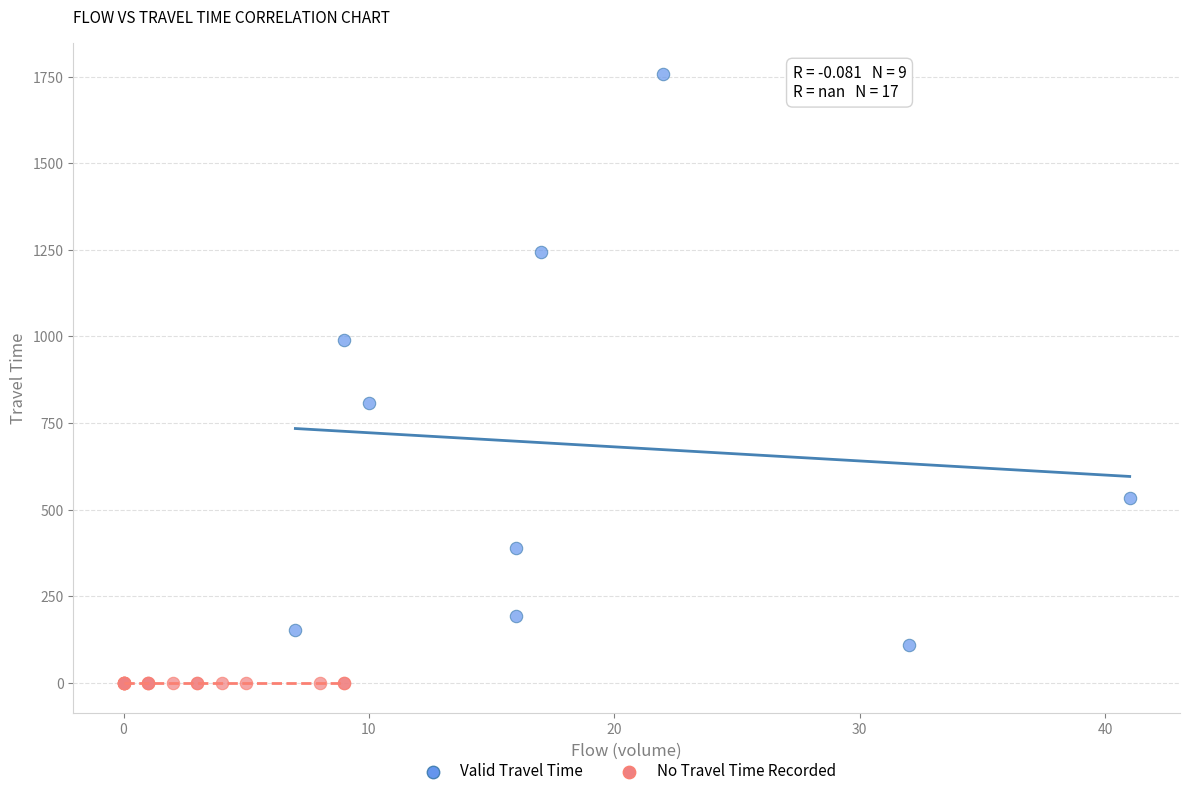

Which series contains the highest Y value?

Valid Travel Time